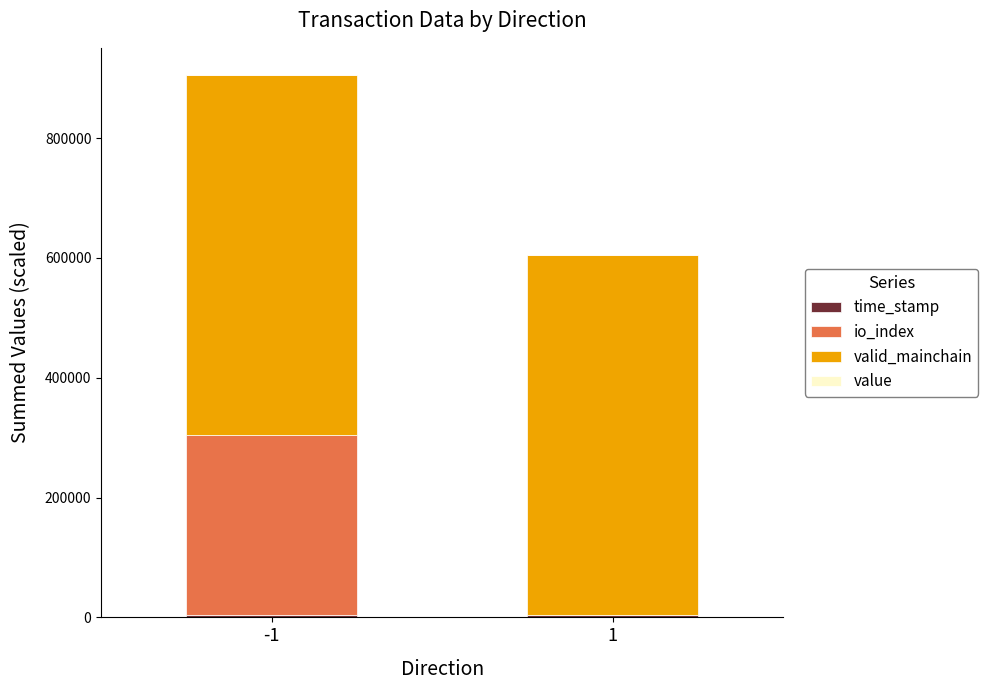

Read the time_stamp value at -1.

4678.5